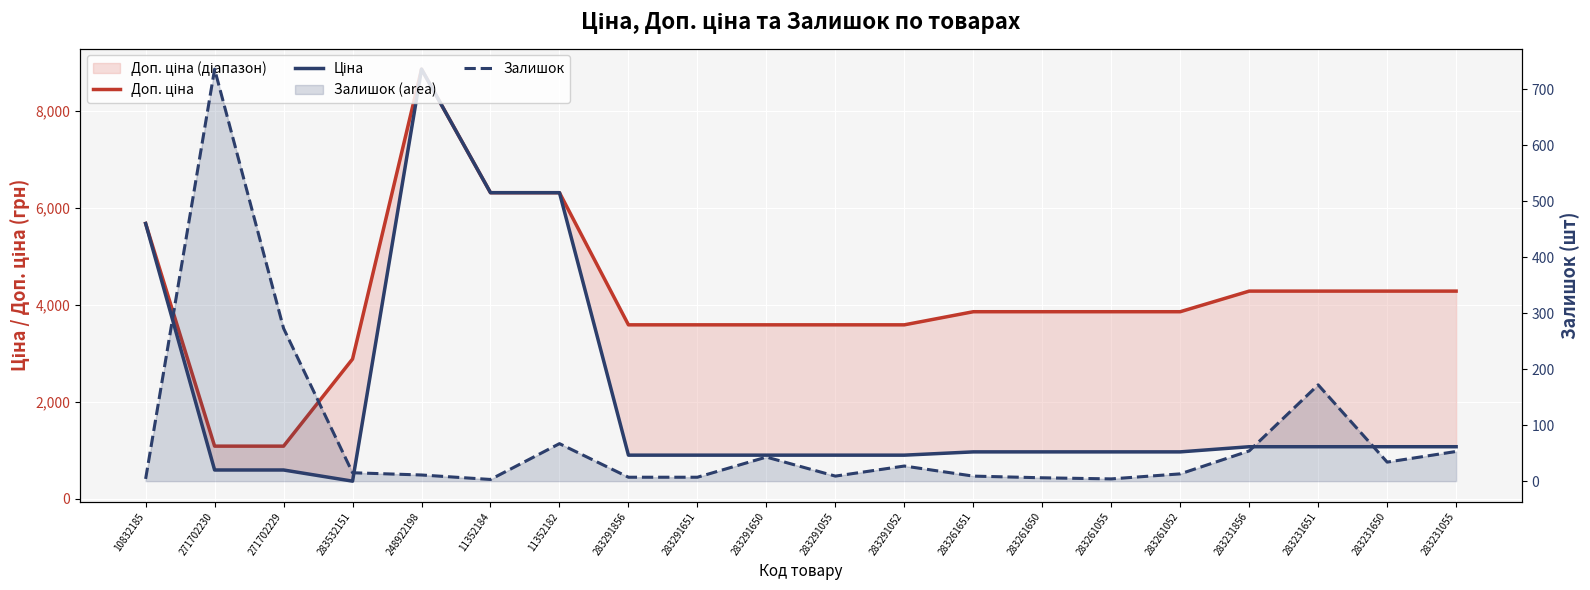

At which label is Ціна closest to 4608?

10832185